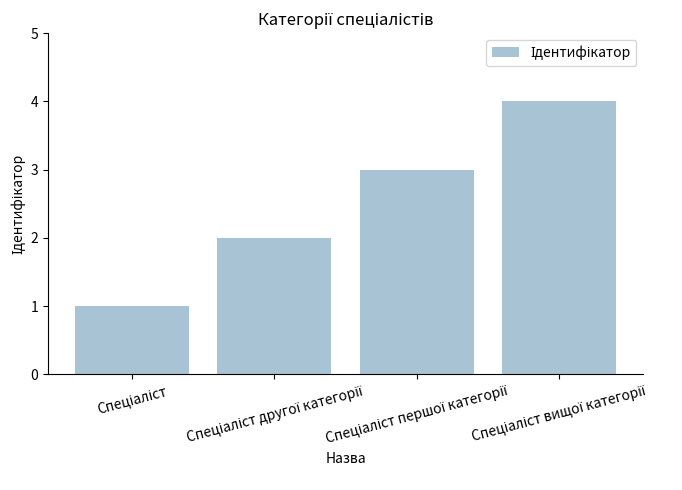

What is the difference between the maximum and minimum values?

3